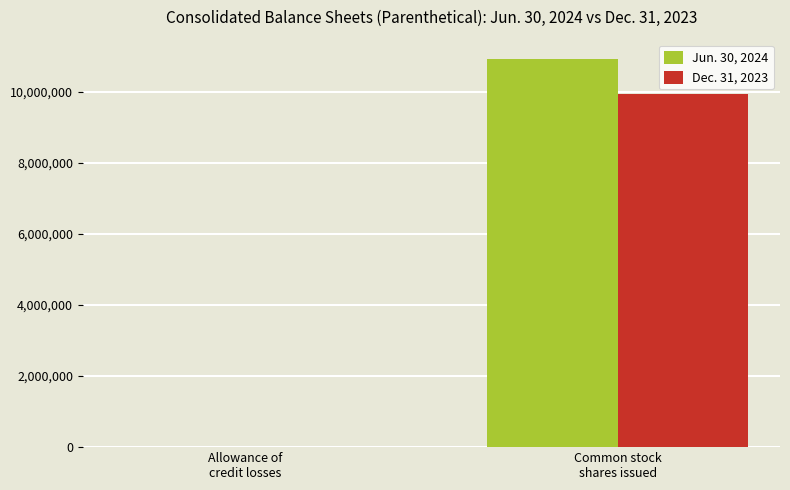

What are all the series names shown in the legend?

Jun. 30, 2024, Dec. 31, 2023